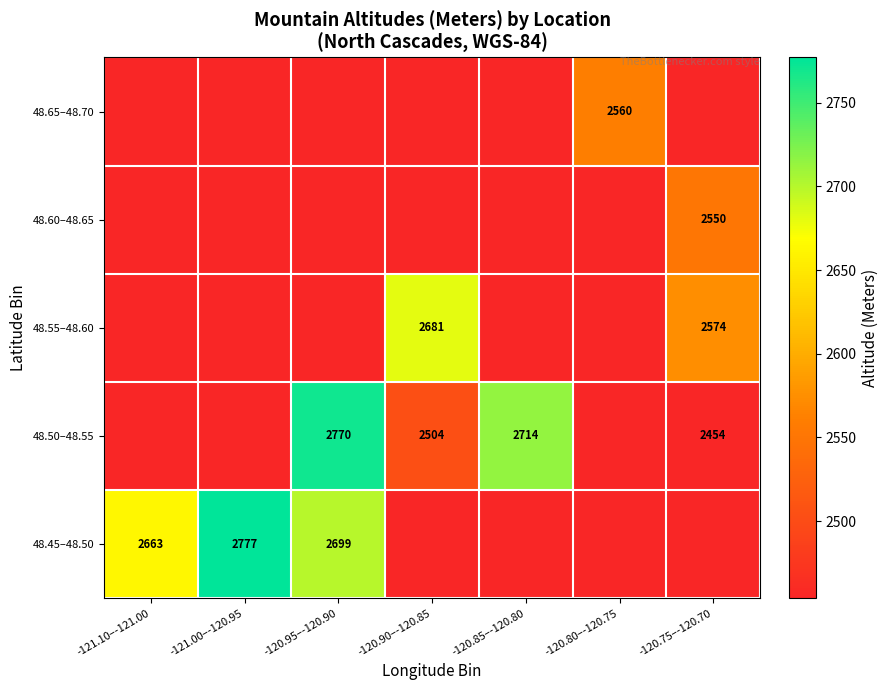

What is the total value across all series at -120.85–-120.80?

12530.0